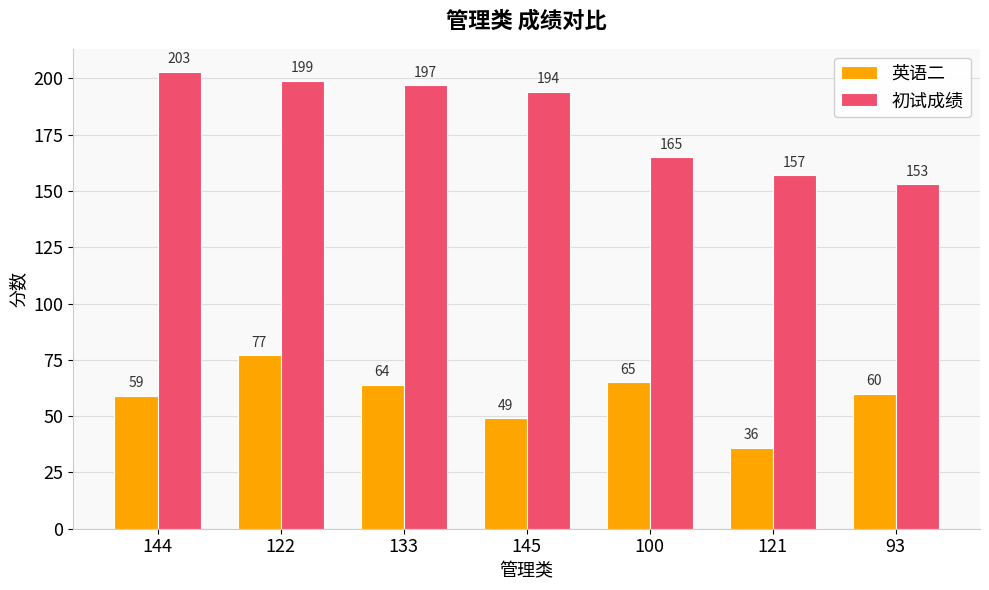

The 英语二 series shows 59 at 144. True or false?

True